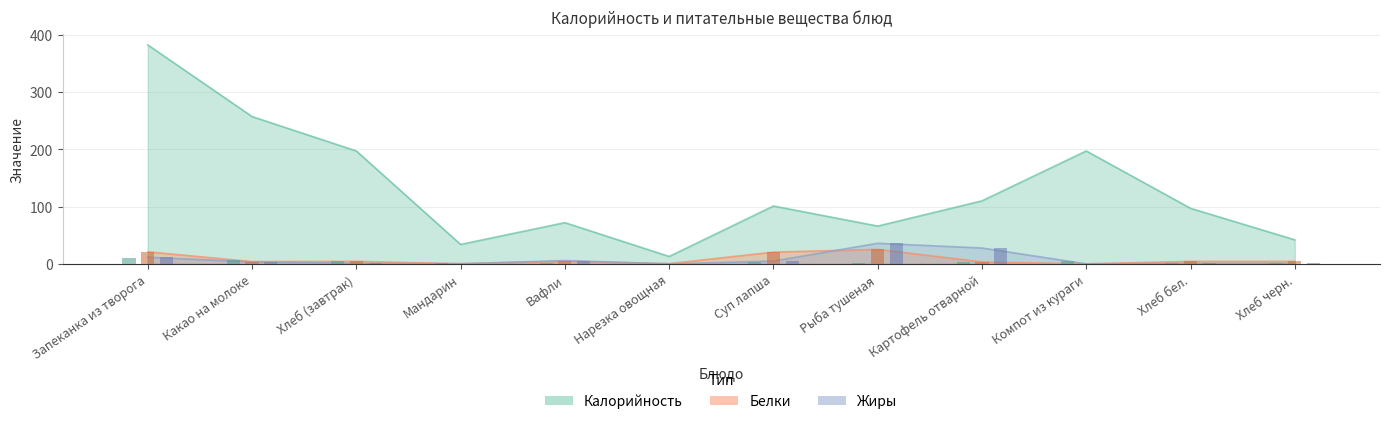

How many data points in Калорийность are above 101?

5